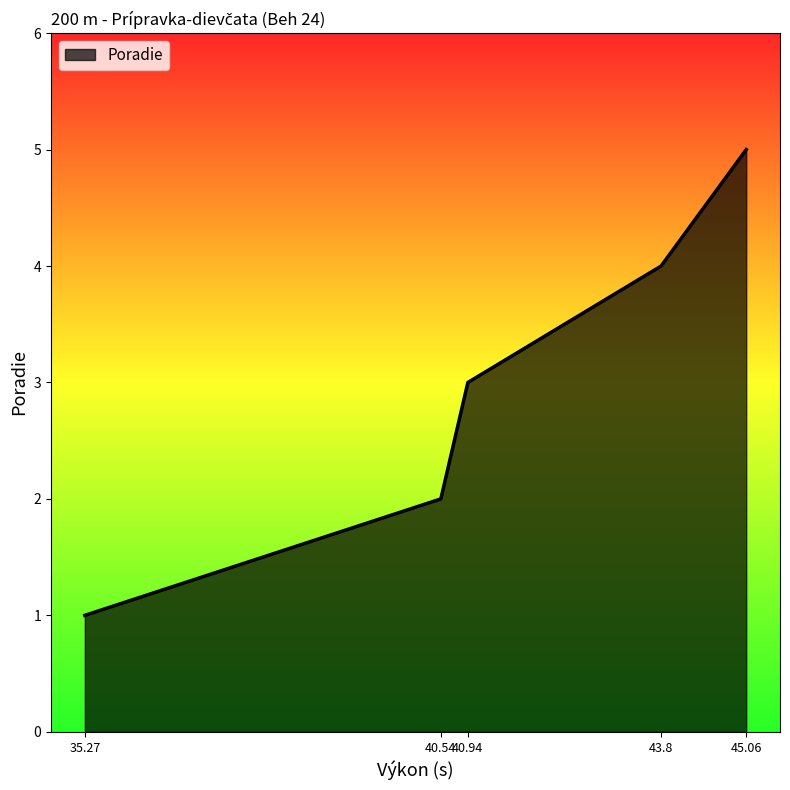

What is the sum of all values?

15